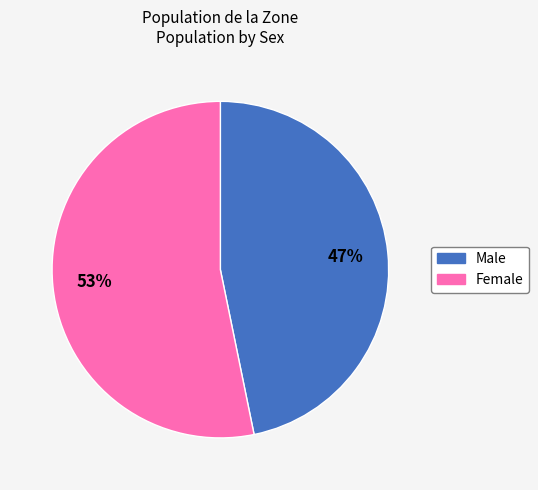

Which has a higher value, Female or Male?

Female